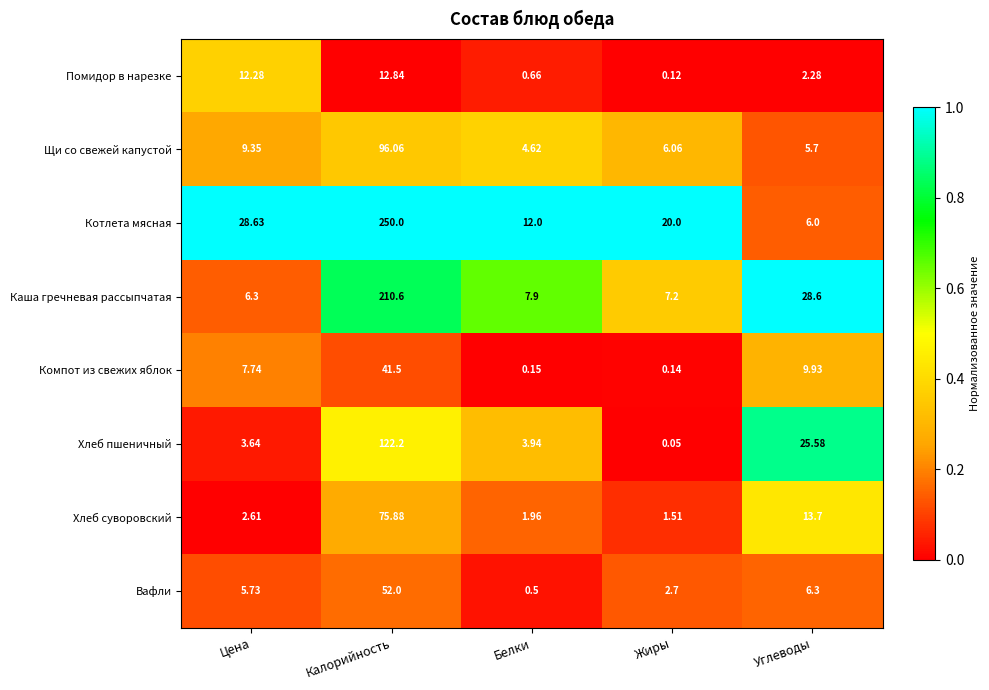

At which category does the chart reach its minimum across all series?

Жиры